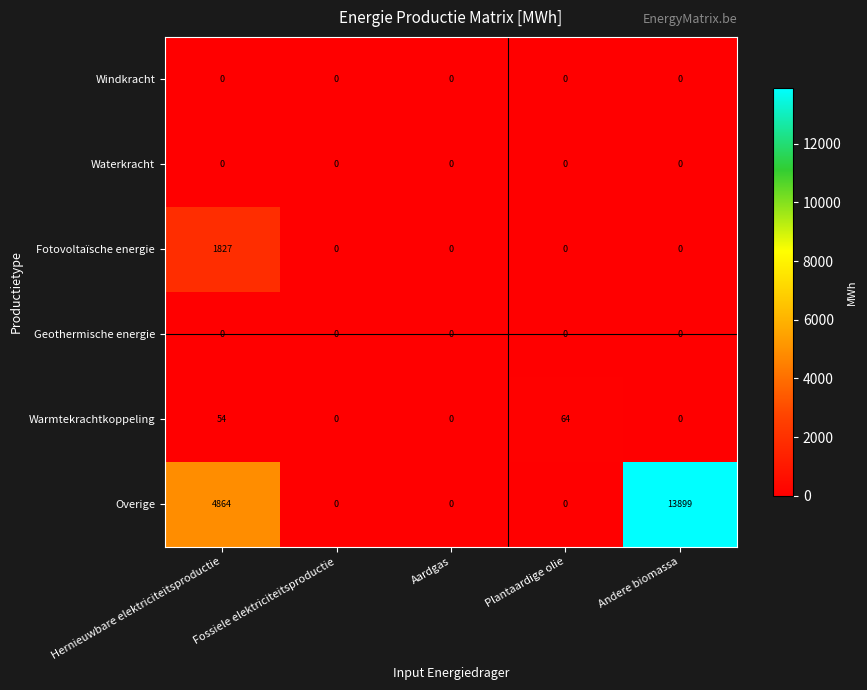

Which series has the widest spread of values?

Overige